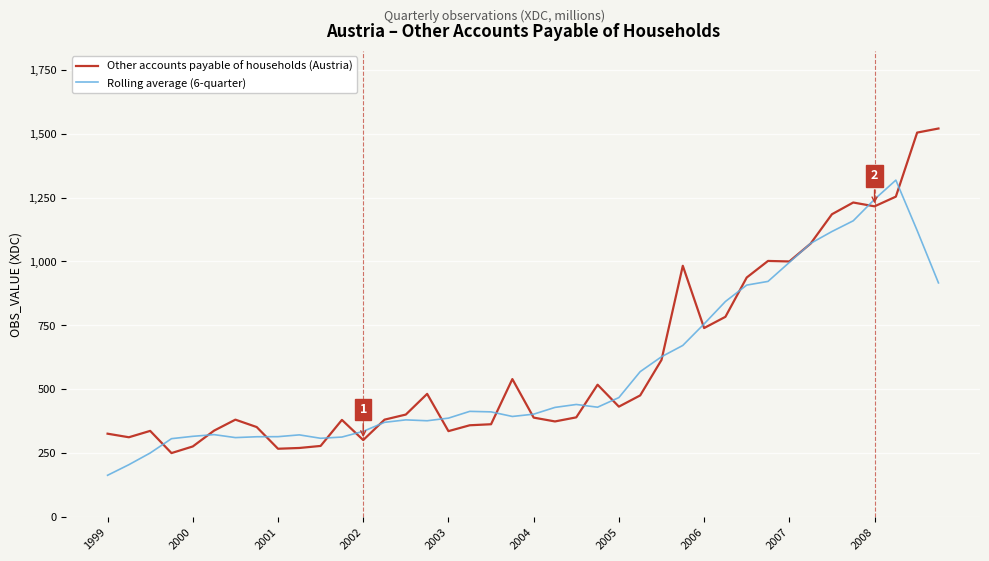

Rank the series by their maximum value, from highest to lowest.

Other accounts payable of households (Austria), Rolling average (6-quarter)